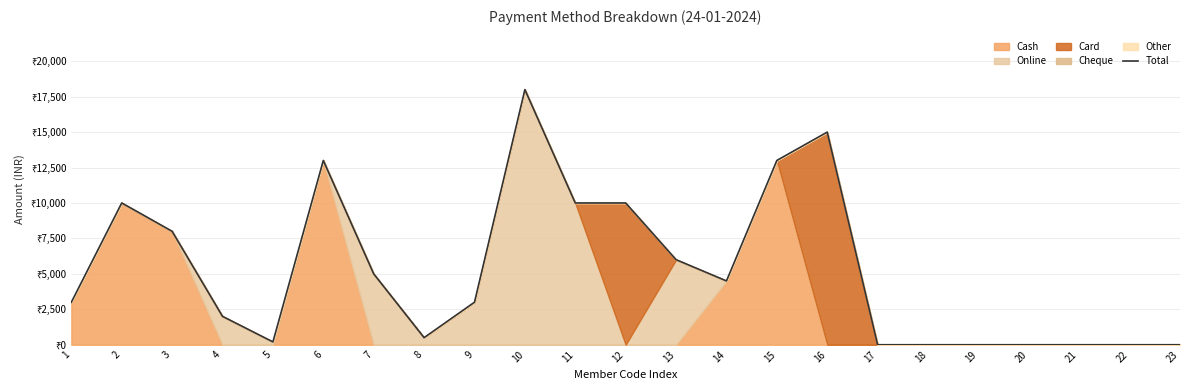

How many interior local peaks (higher than both neighbors) does the data have?

4